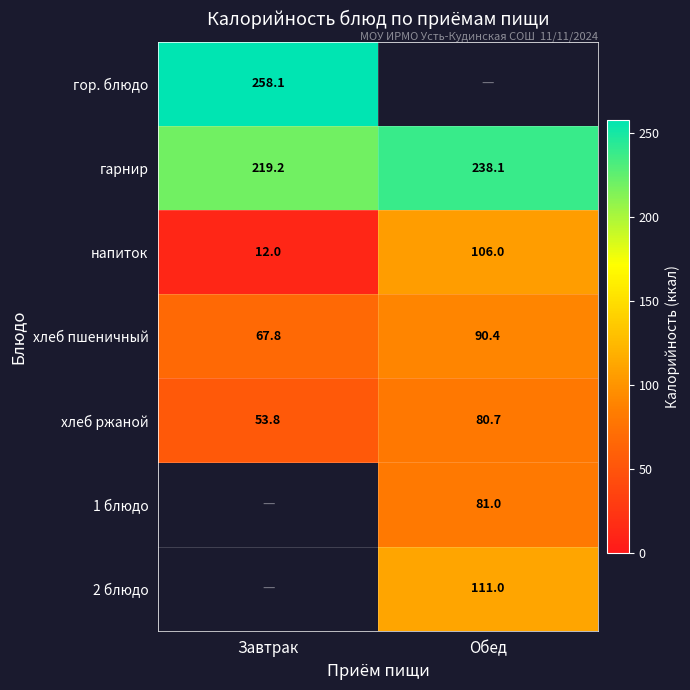

Count the напиток values in the range 12 to 106.

2